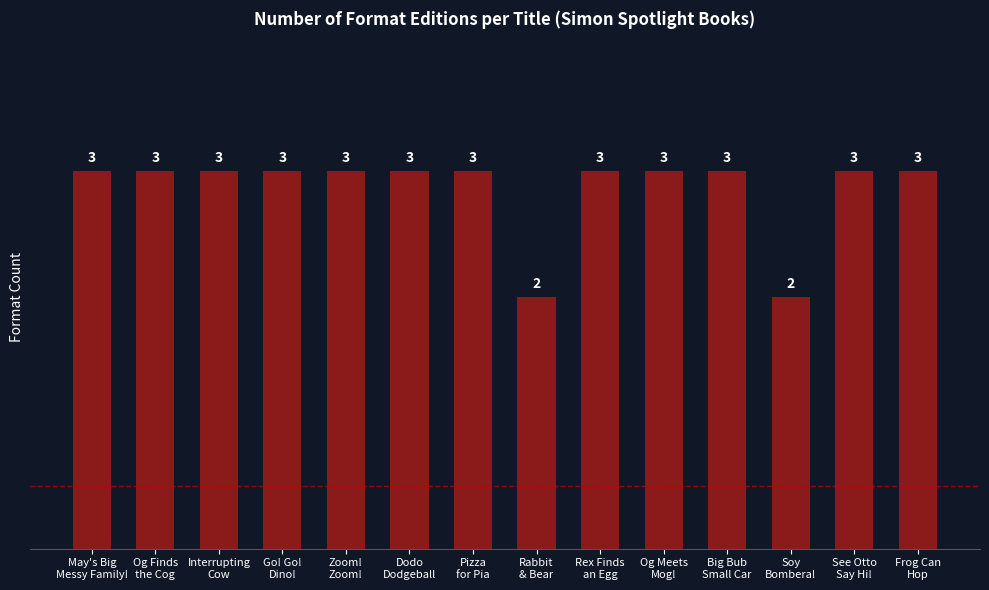

What is the maximum value shown in the chart?

3